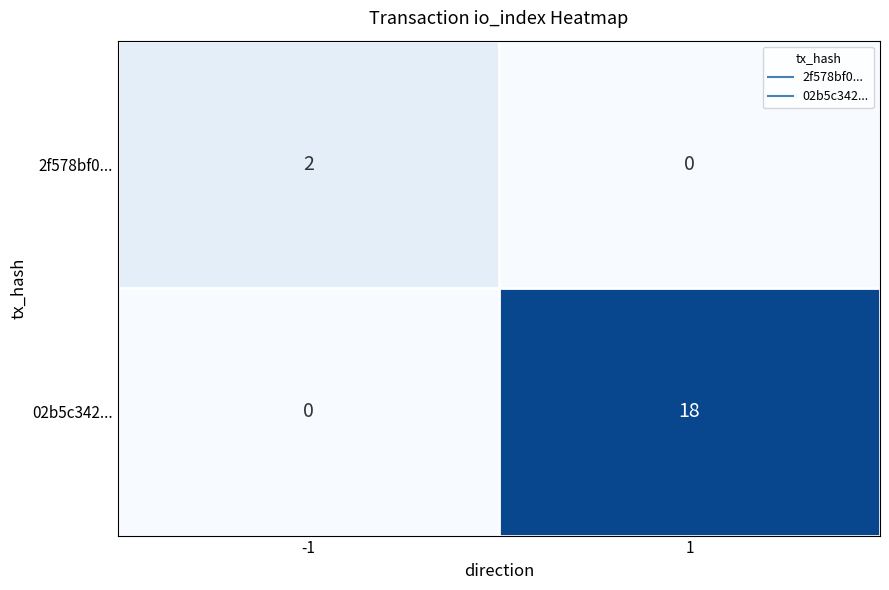

How many values in 2f578bf0... are above zero?

1